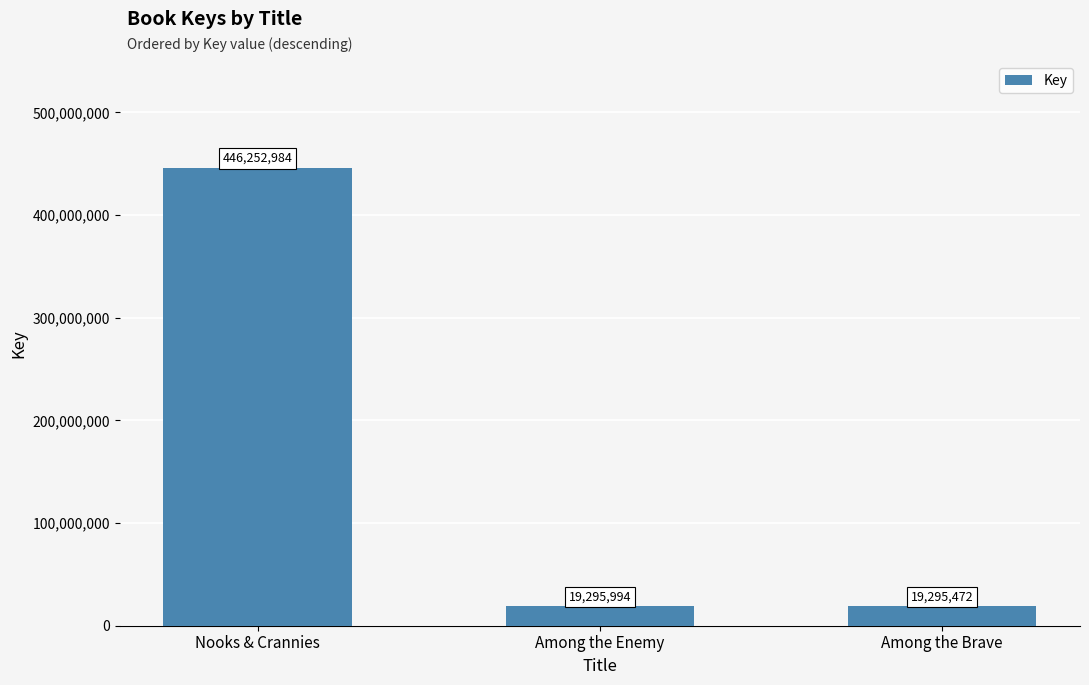

Between Among the Enemy and Among the Brave, which is larger?

Among the Enemy